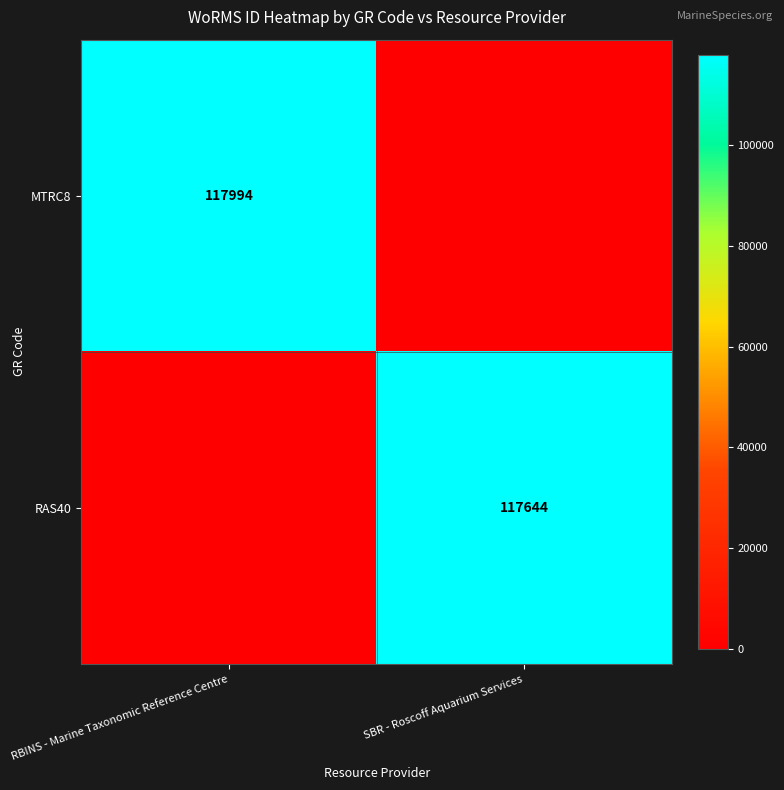

Is it true that RAS40 equals 53266 at SBR - Roscoff Aquarium Services?

False